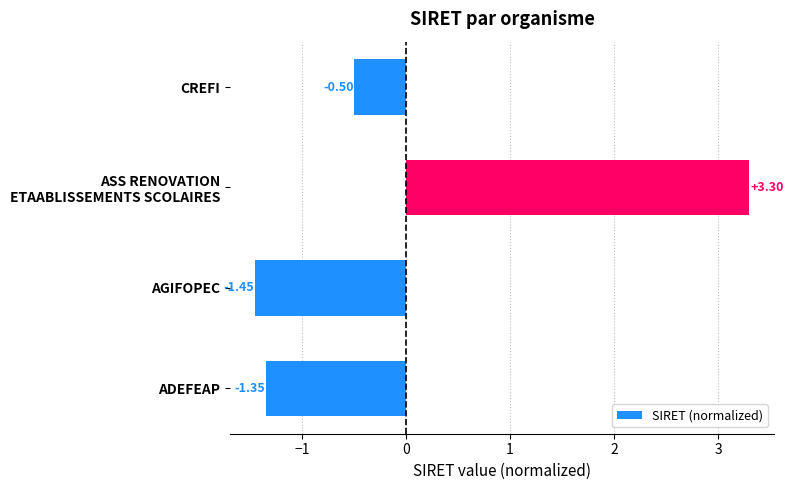

At which category does the chart reach its minimum across all series?

AGIFOPEC